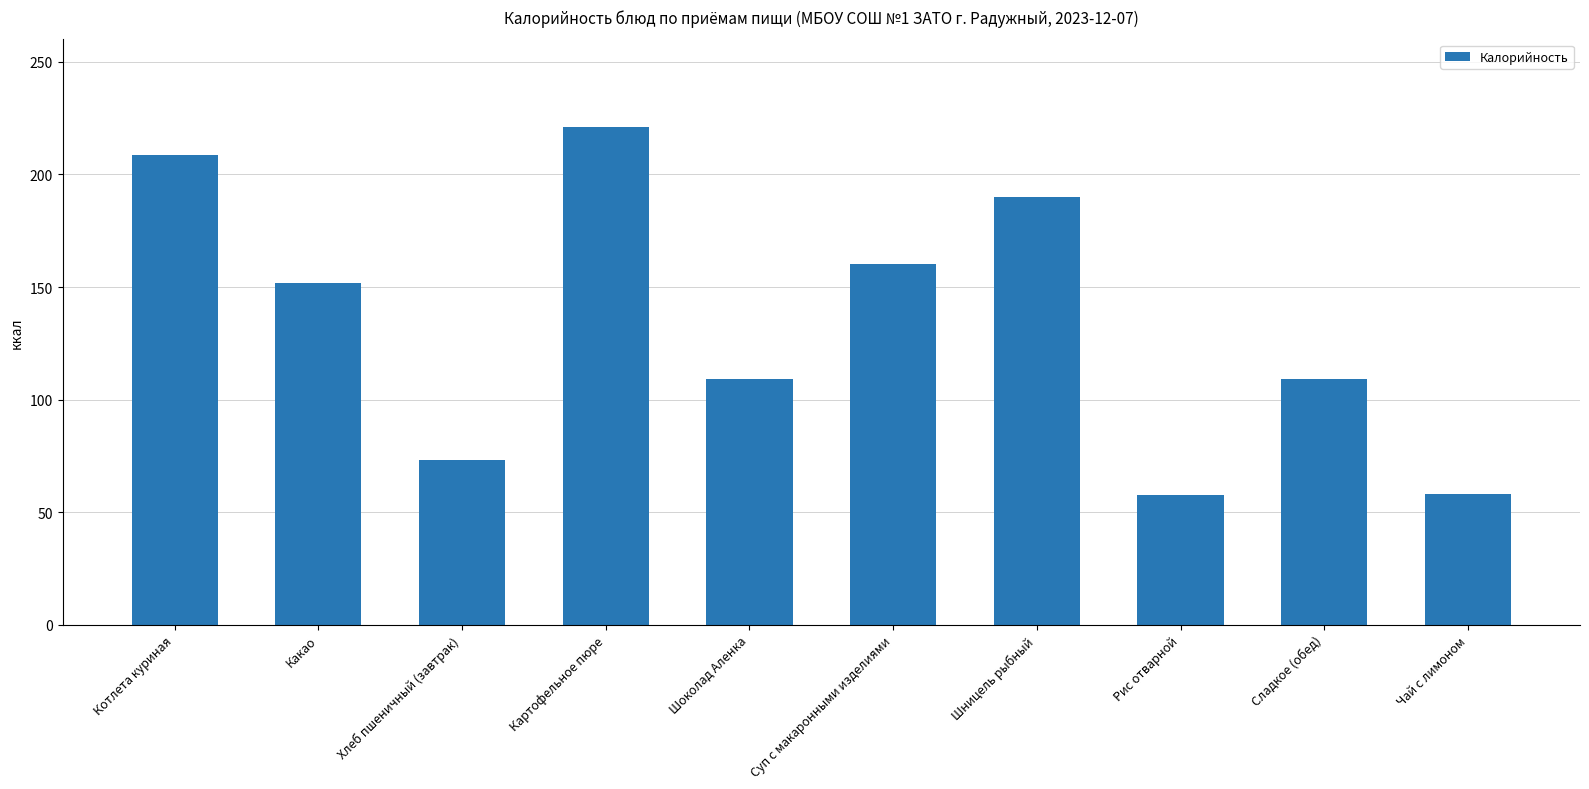

What is the maximum value shown in the chart?

221.3